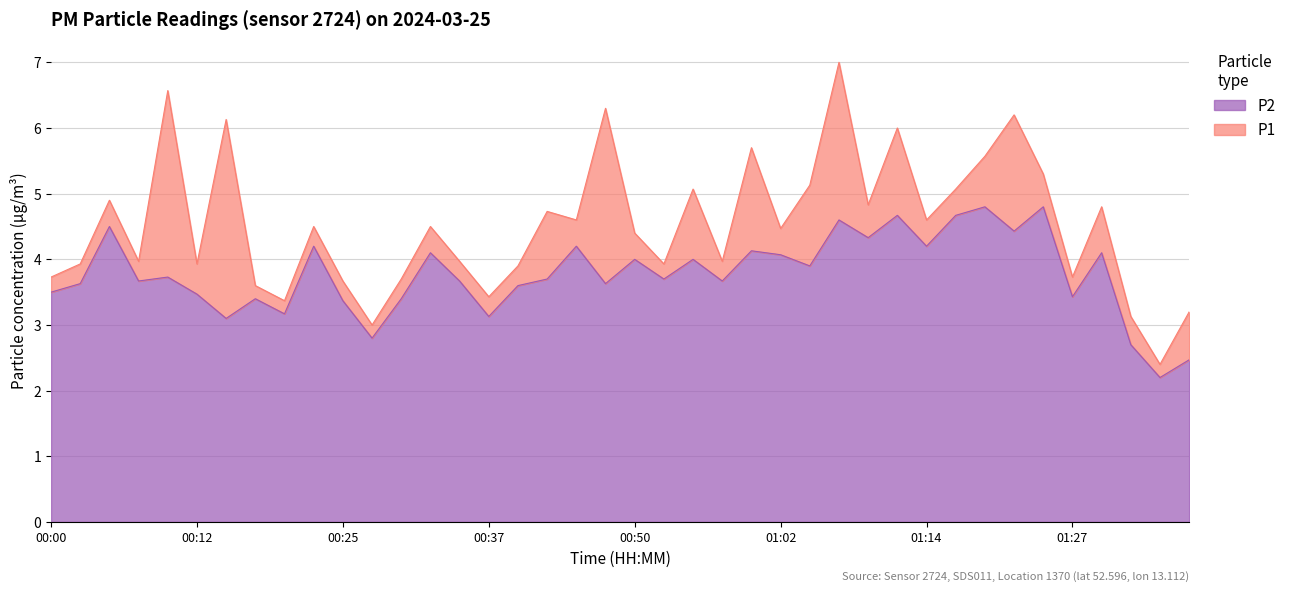

At 00:27, list the series in order from largest to smallest.

P1, P2